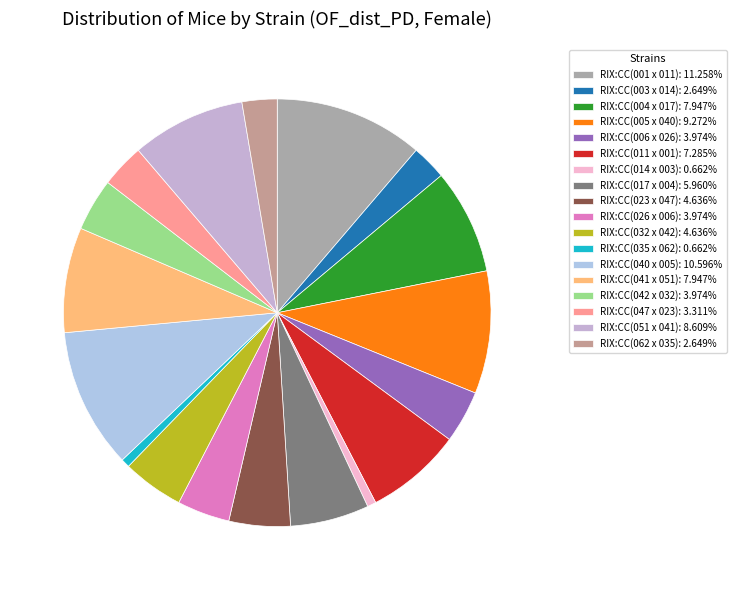

Count the number of slices in the pie.

18